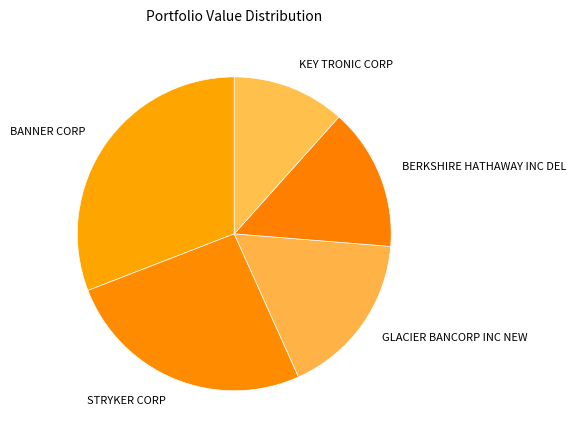

Rank the categories by value from highest to lowest.

BANNER CORP, STRYKER CORP, GLACIER BANCORP INC NEW, BERKSHIRE HATHAWAY INC DEL, KEY TRONIC CORP